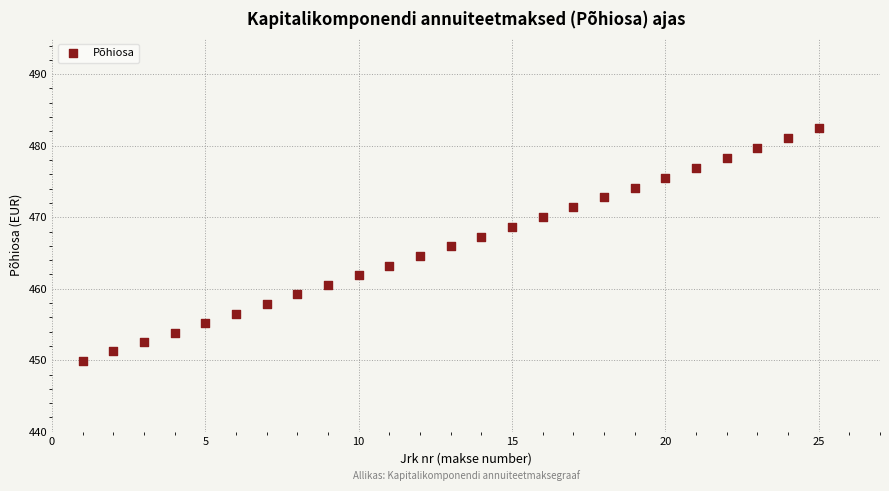

What is the range of X values (max minus min)?

24.0